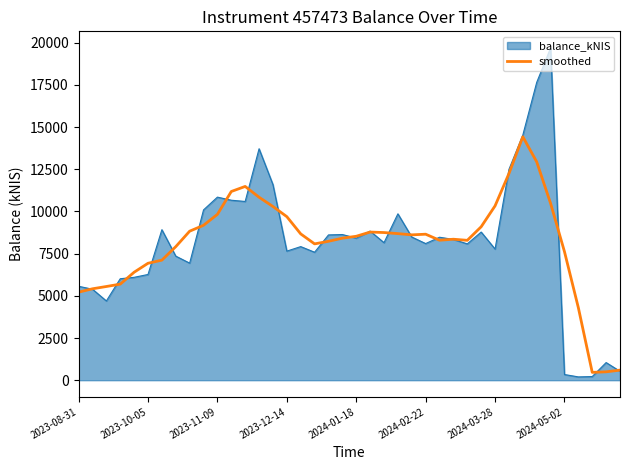

What is the highest value of the balance_kNIS series?

19687.6